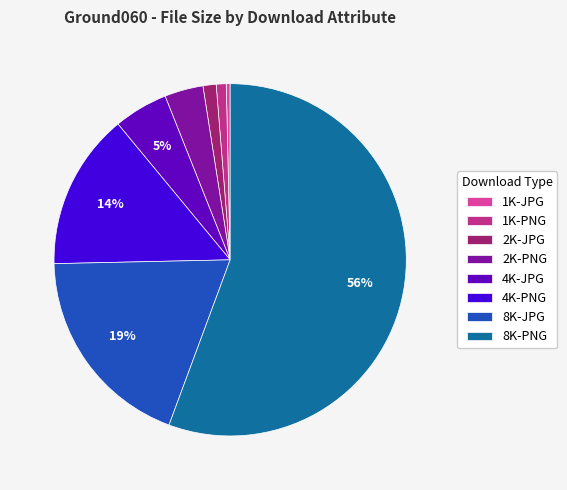

Between 4K-PNG and 2K-PNG, which is larger?

4K-PNG